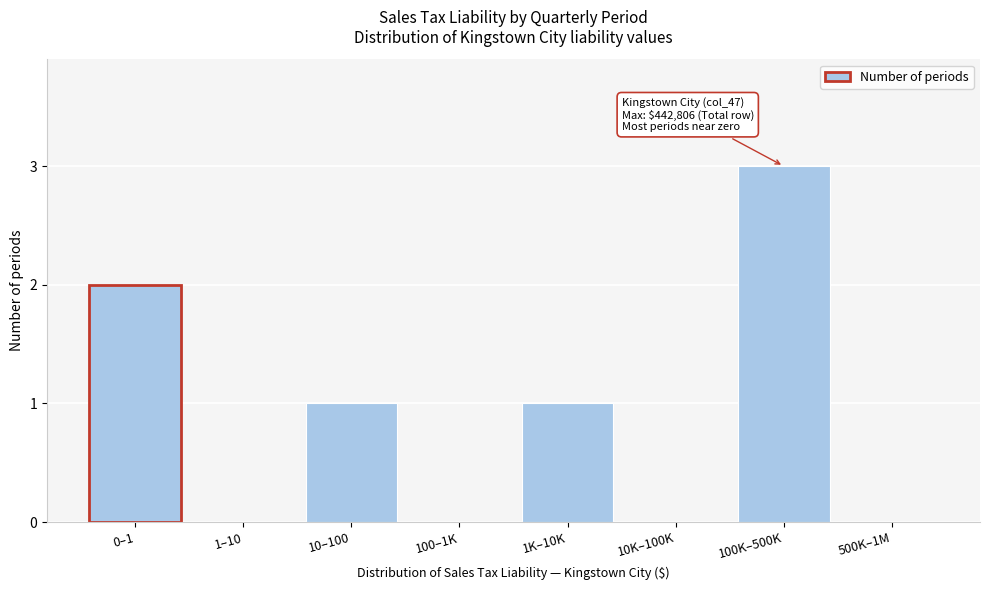

Reading left to right, list all the values displayed in this chart.

0–1=2	1–10=0	10–100=1	100–1K=0	1K–10K=1	10K–100K=0	100K–500K=3	500K–1M=0